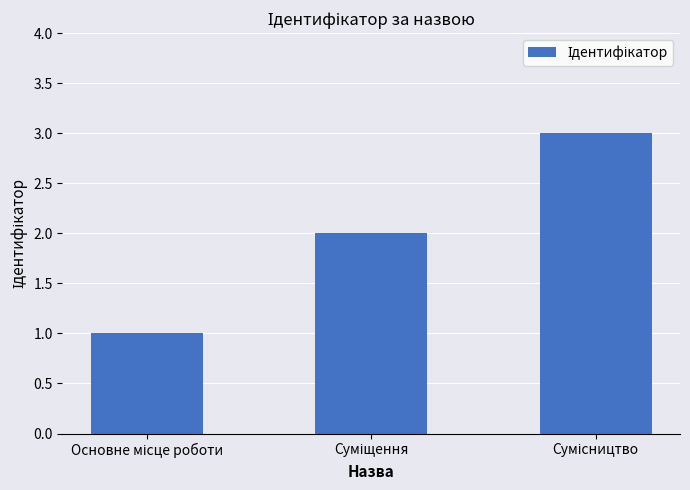

What is the greatest value displayed?

3